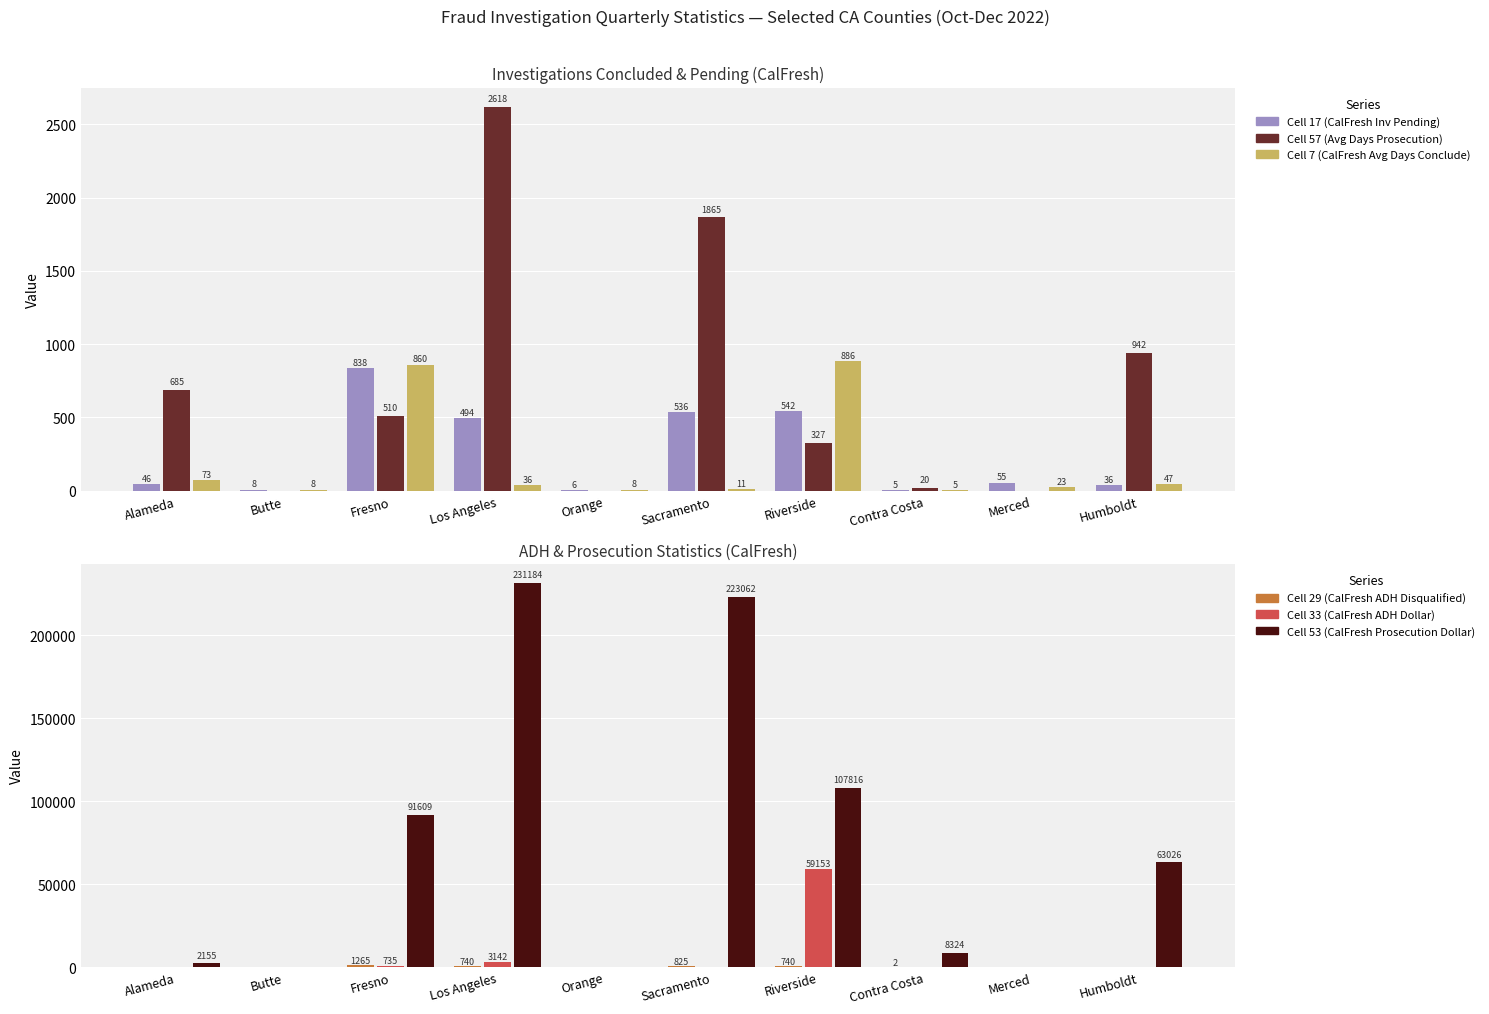

What position from the left is Alameda?

1